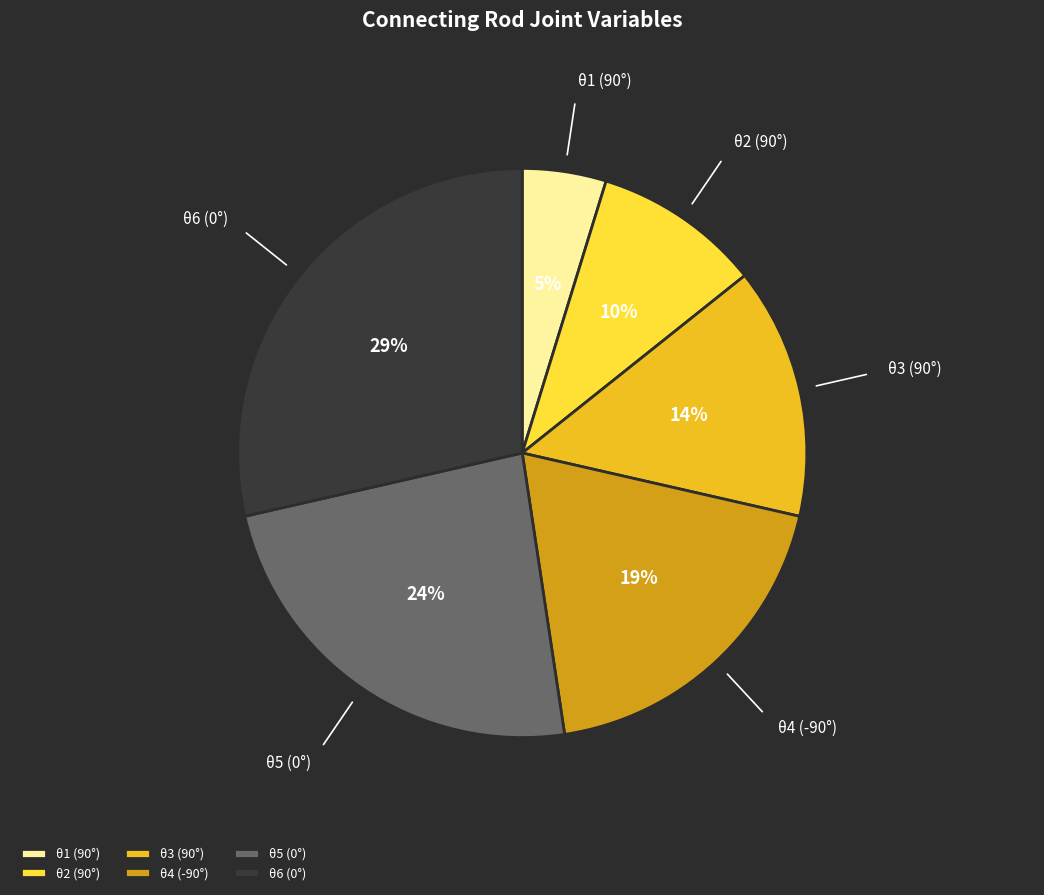

Is there a majority slice in this chart?

No